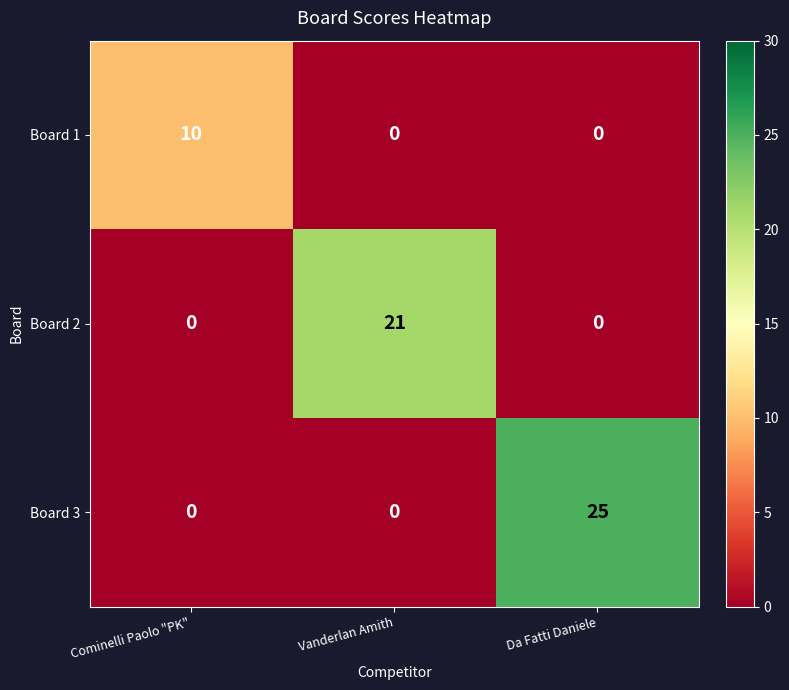

Which series changed the most between Cominelli Paolo "PK" and Da Fatti Daniele?

Board 3